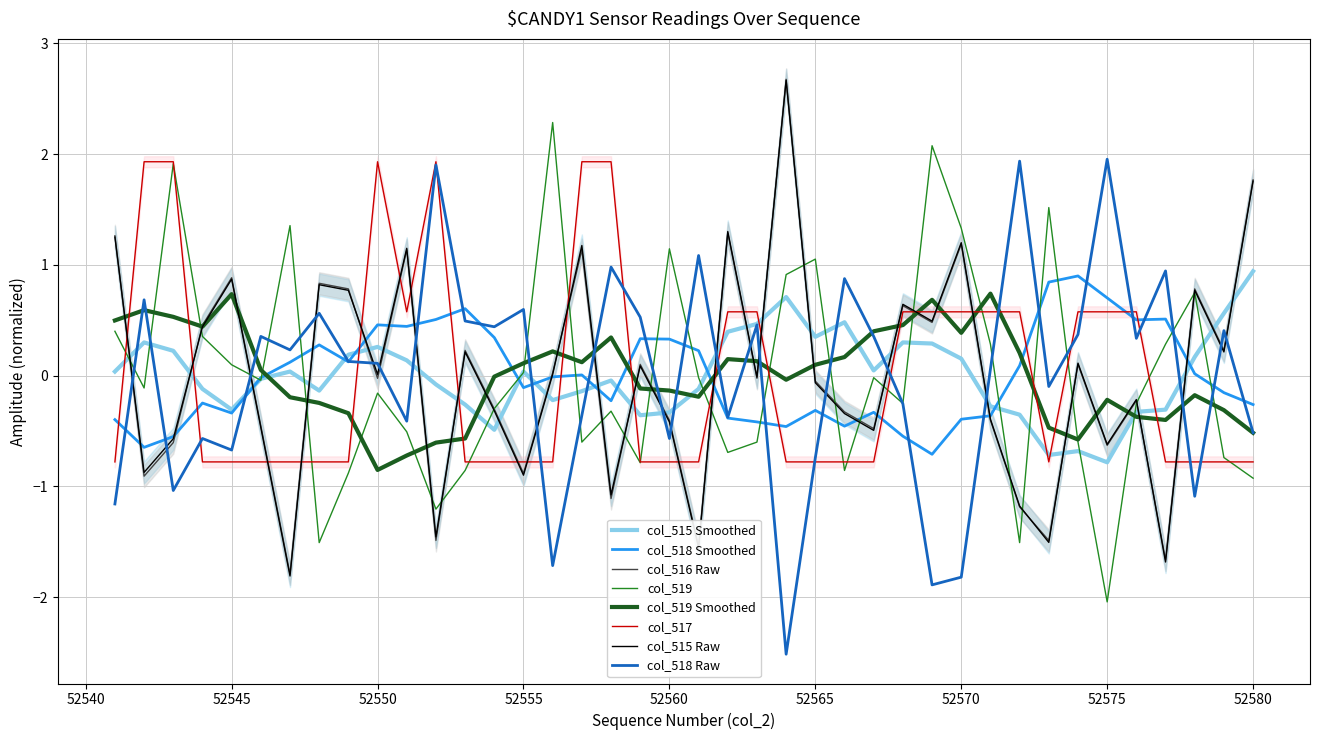

List the labels in order of col_518 value, smallest first.

52564, 52569, 52570, 52556, 52541, 52578, 52543, 52565, 52545, 52544, 52560, 52580, 52551, 52562, 52557, 52568, 52573, 52571, 52550, 52549, 52547, 52576, 52546, 52567, 52574, 52579, 52554, 52563, 52553, 52559, 52548, 52555, 52542, 52566, 52577, 52558, 52561, 52552, 52572, 52575